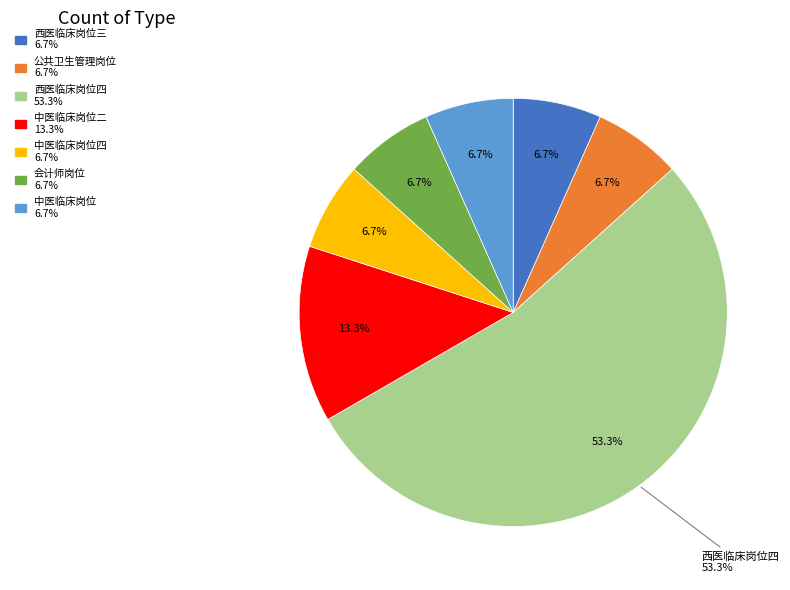

To the nearest percent, what is the difference between the 西医临床岗位三 and 中医临床岗位二 slice percentages?

7%